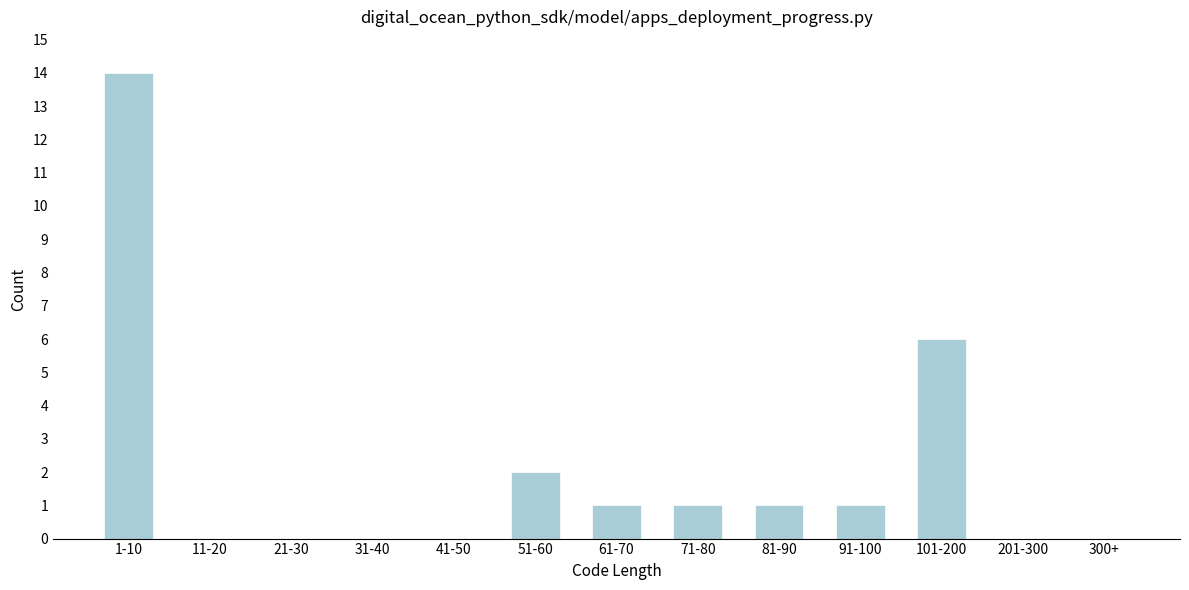

Reading right to left, extract all data points from this chart.

300+=0	201-300=0	101-200=6	91-100=1	81-90=1	71-80=1	61-70=1	51-60=2	41-50=0	31-40=0	21-30=0	11-20=0	1-10=14